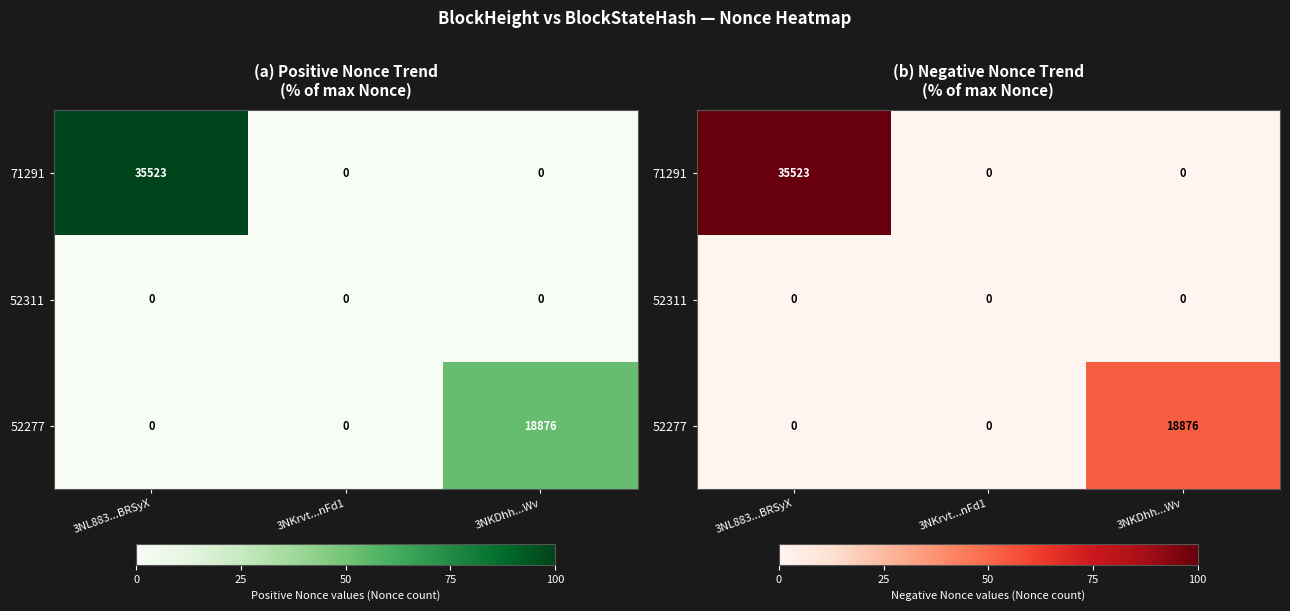

At which category is the sum across all series the highest?

3NL883...BRSyX